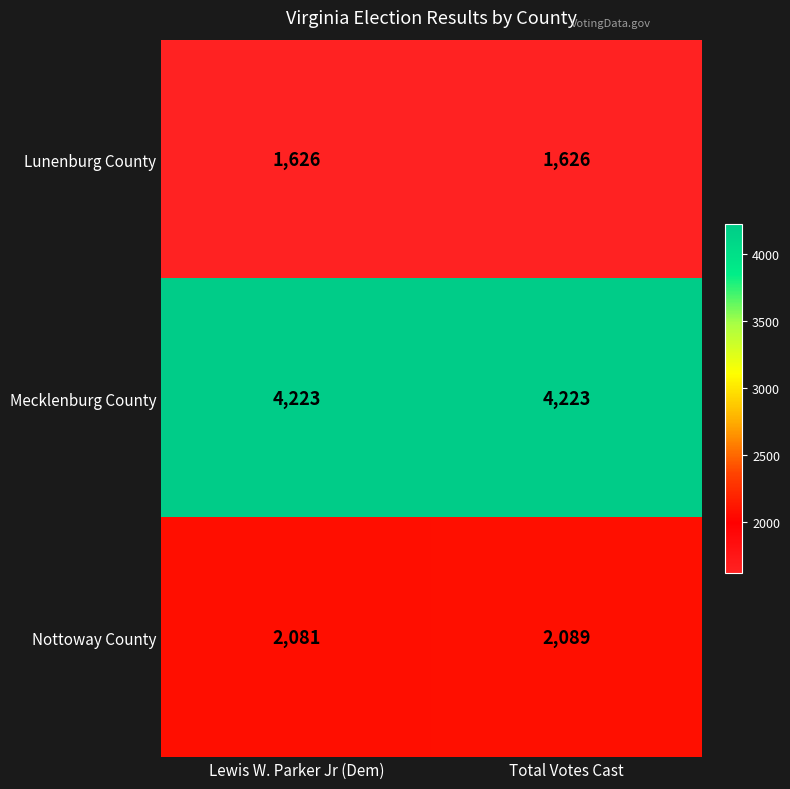

At which label does Nottoway County reach its minimum?

Lewis W. Parker Jr (Dem)